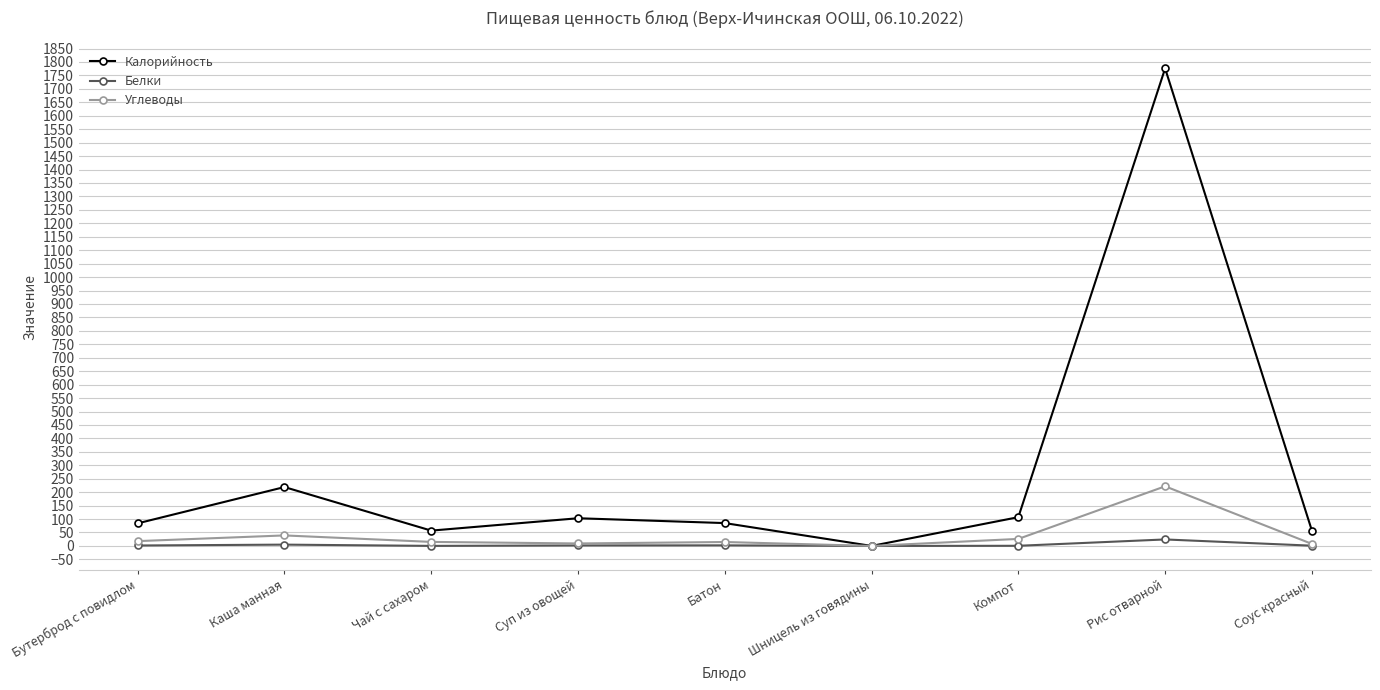

At which category is the sum across all series the highest?

Рис отварной